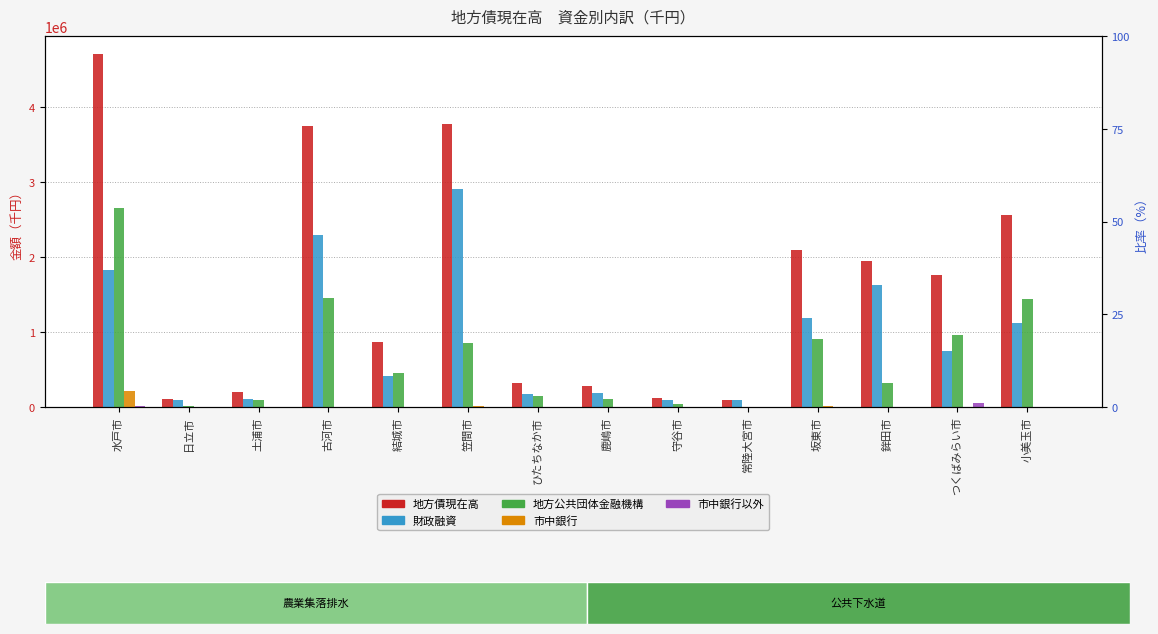

At ひたちなか市, list the series in order from smallest to largest.

市中銀行, 市中銀行以外, 地方公共団体金融機構, 財政融資, 地方債現在高